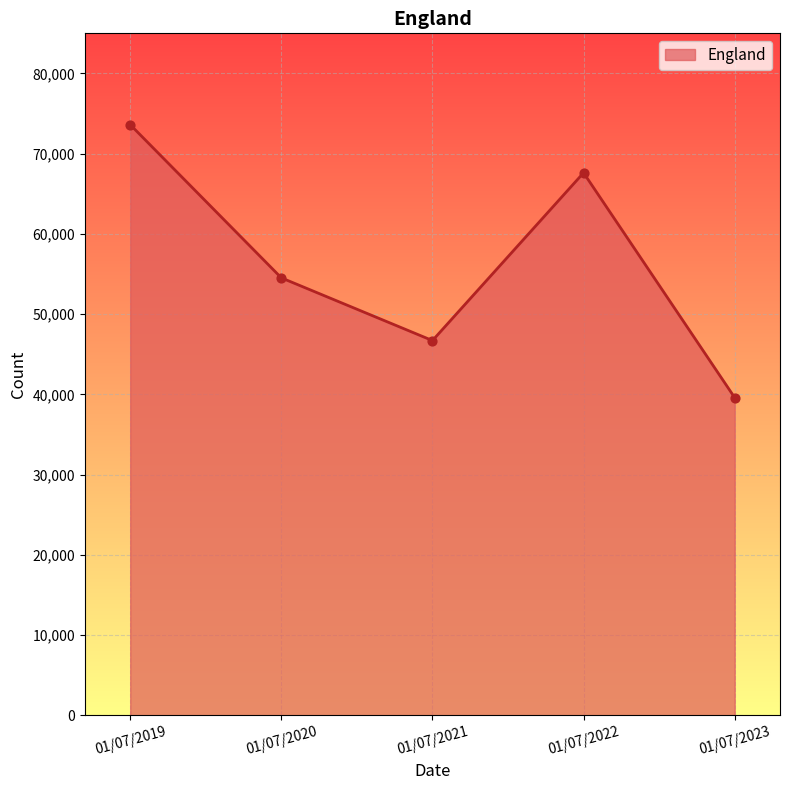

What is the change in value from 01/07/2022 to 01/07/2023?

-28017